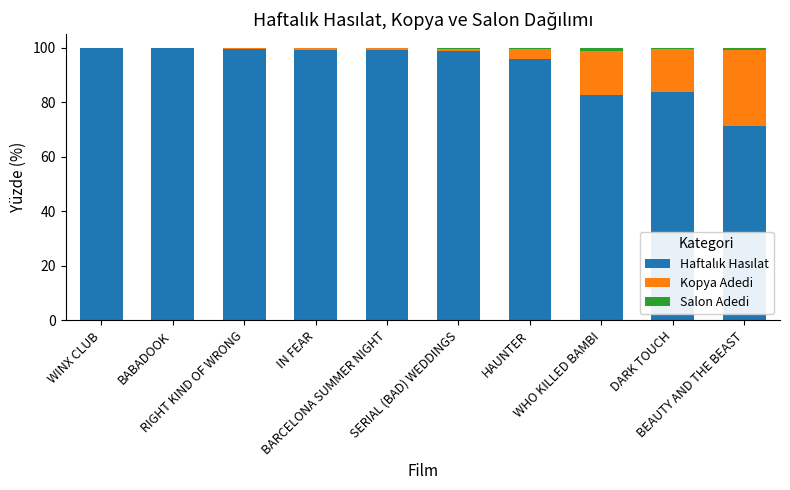

Which series has the largest range (max minus min)?

Haftalık Hasılat